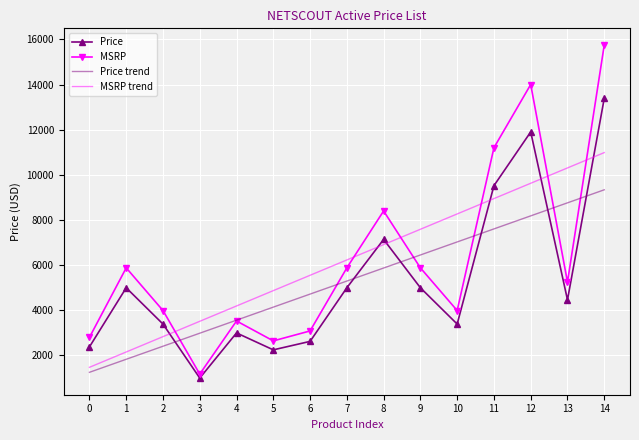

The value of Price at 5 is 2249.1. True or false?

True